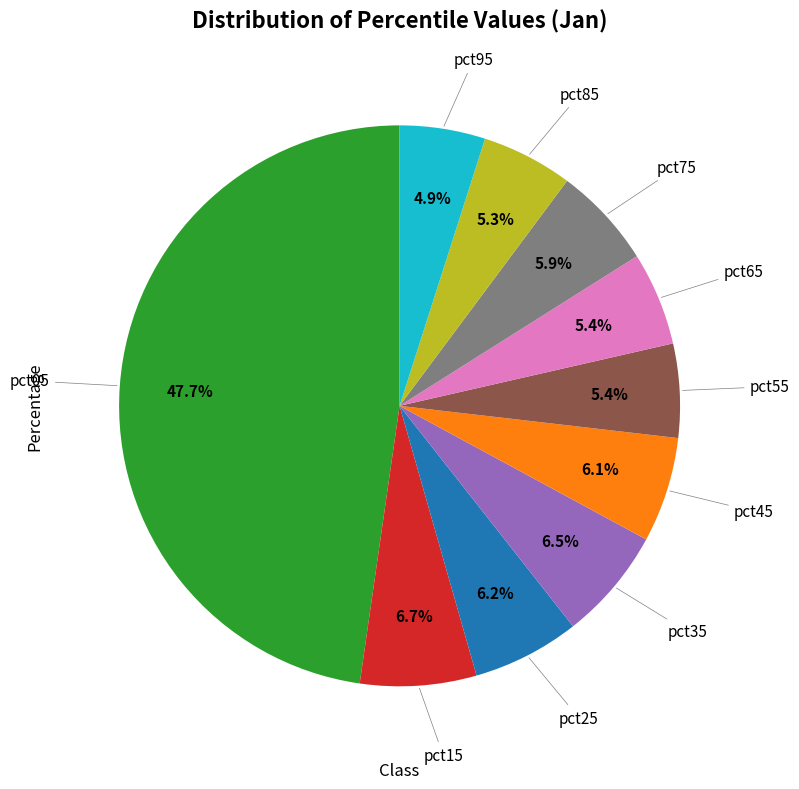

To the nearest percent, what is the difference between the largest and smallest slice percentages?

43%